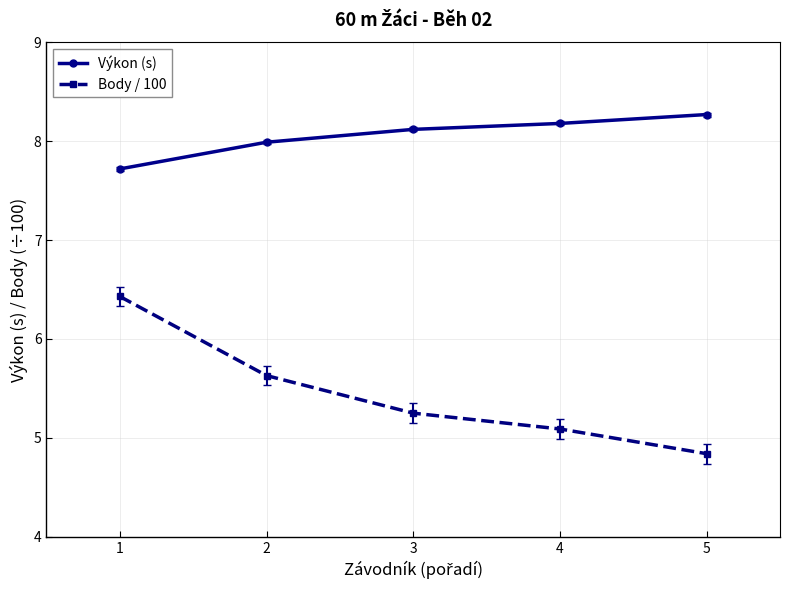

What is the smallest value displayed?

4.8